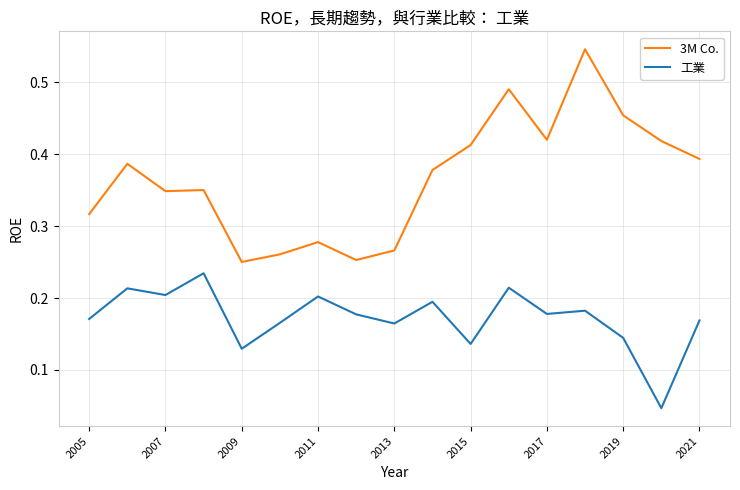

List the series in order of their peak value, lowest first.

工業, 3M Co.